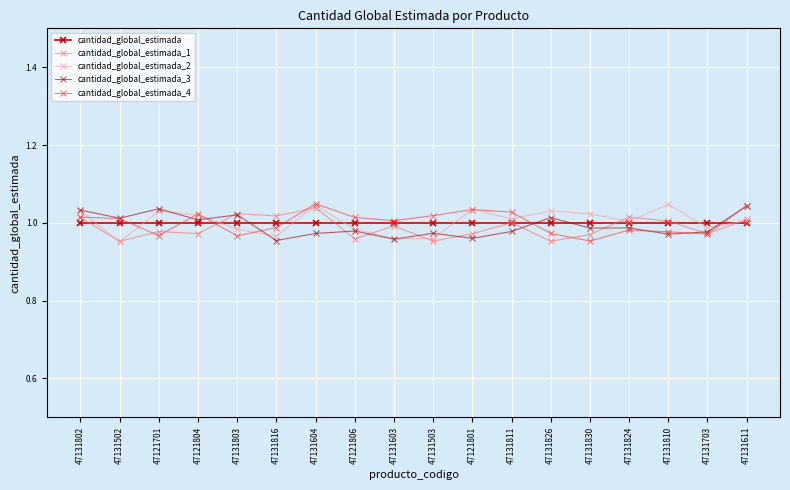

The value of cantidad_global_estimada_2 at 47121801 is 1.6. True or false?

False